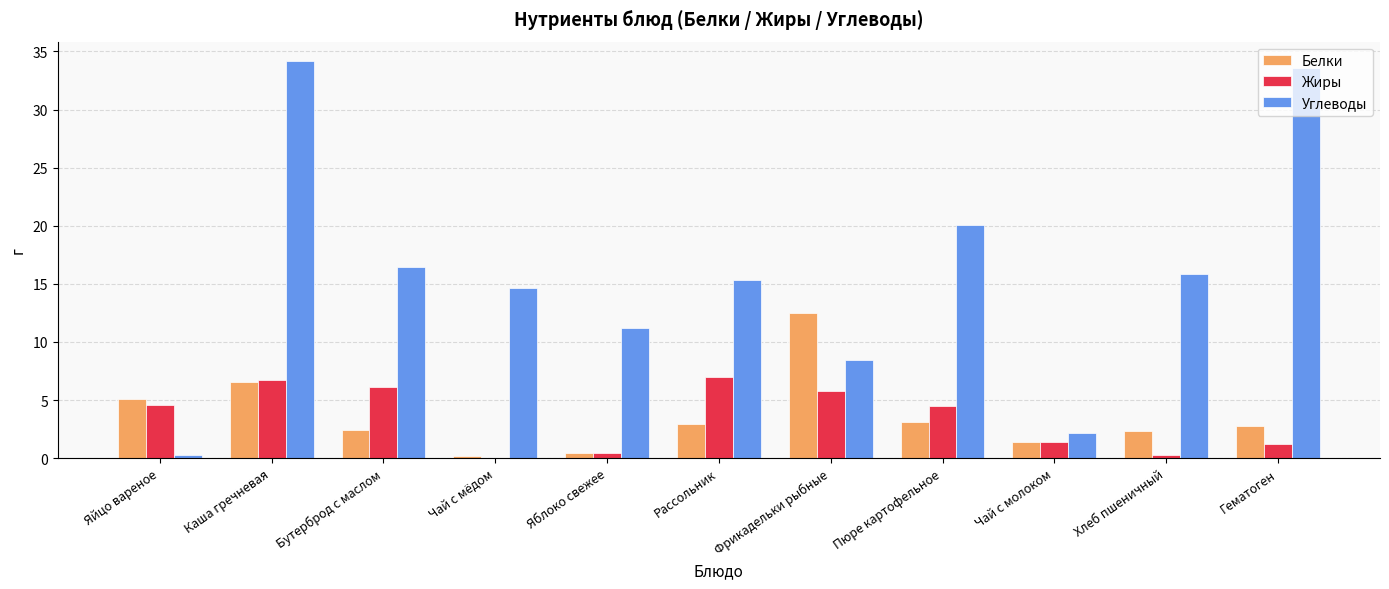

What is the maximum value for Белки?

12.5